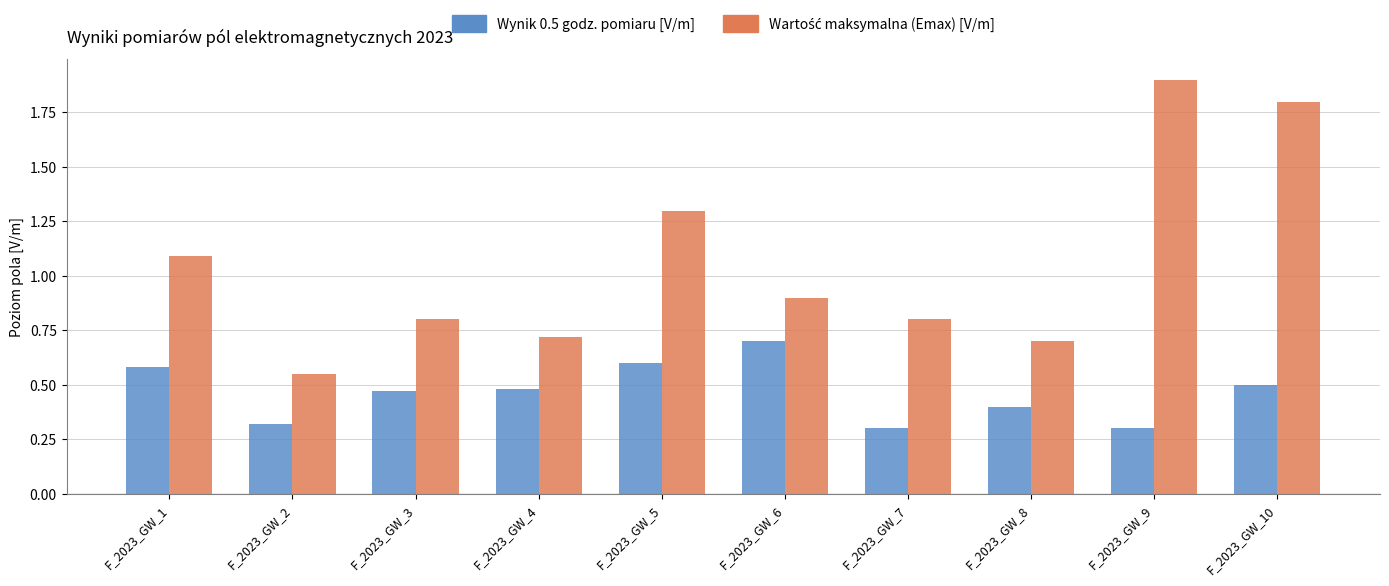

What is the sum of the Wynik 0.5 godz. pomiaru [V/m] values at F_2023_GW_4 and F_2023_GW_7?

0.8